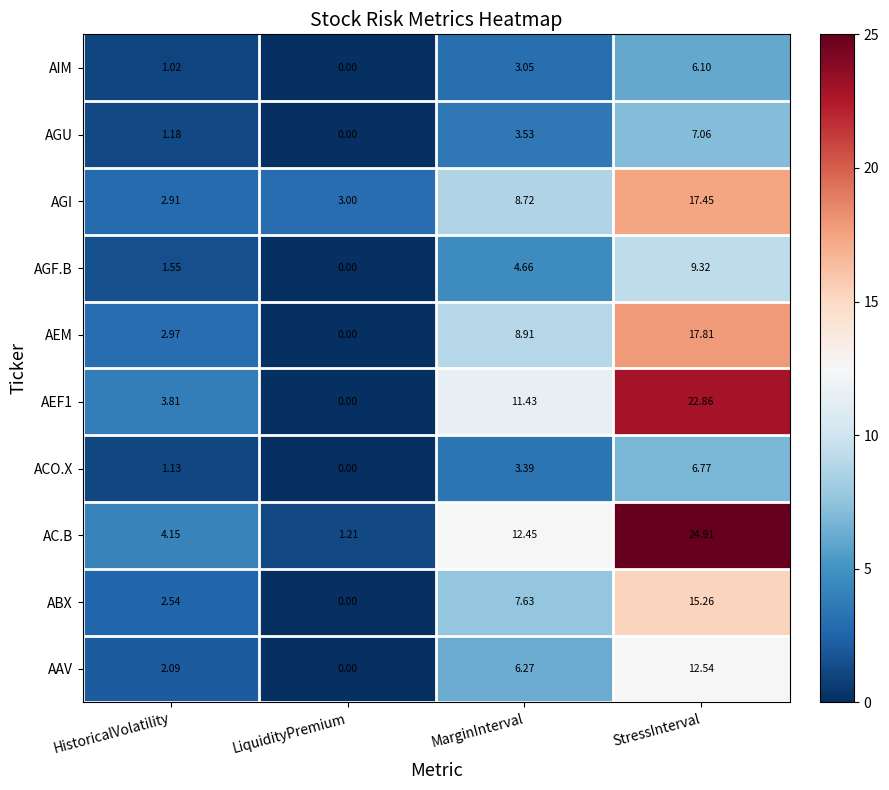

At which category does the chart reach its minimum across all series?

LiquidityPremium